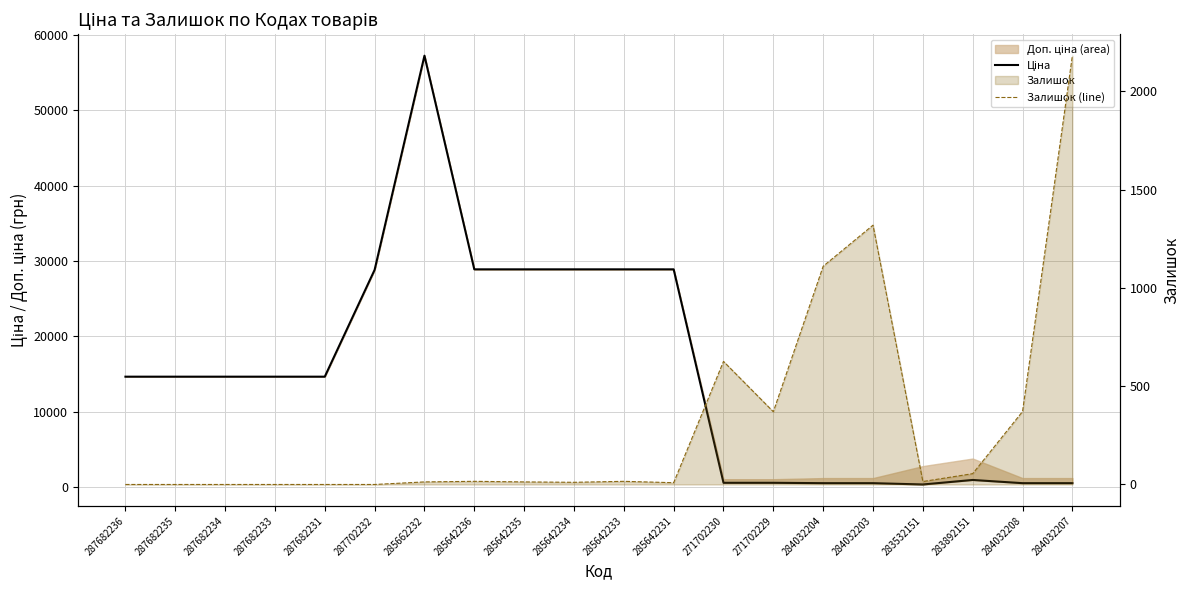

What is the difference between the second highest and second lowest values in the Ціна series?

28368.1